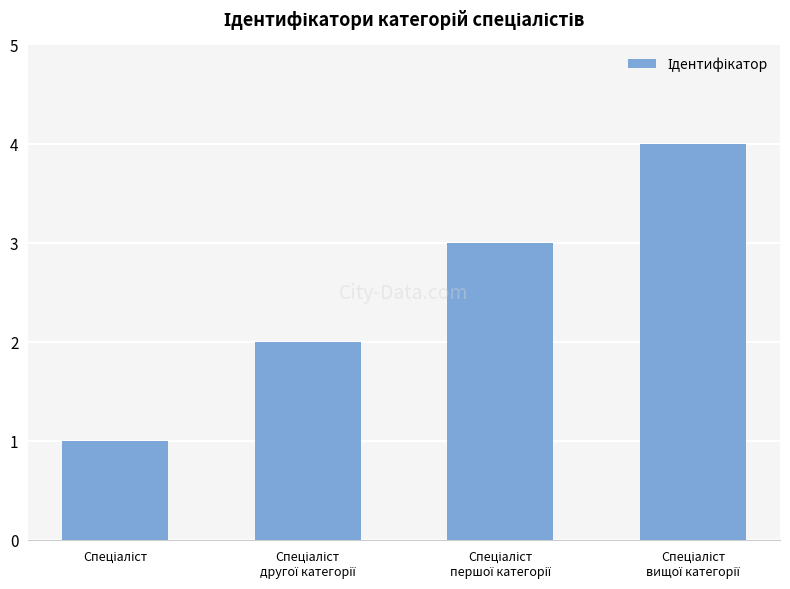

What is the difference between the maximum and minimum values?

3